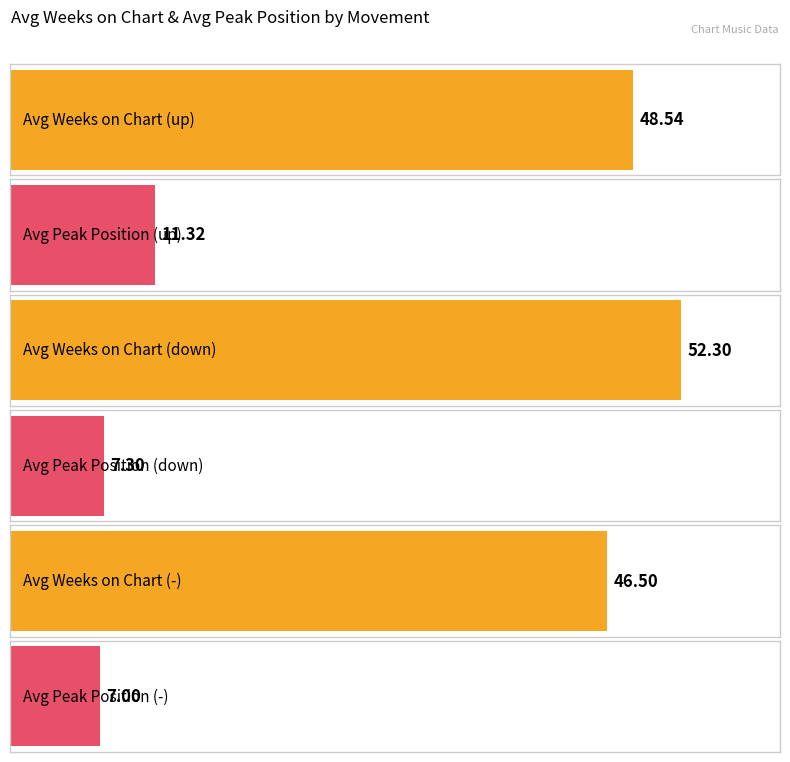

Is it true that Average Position equals 11.0 at up?

False